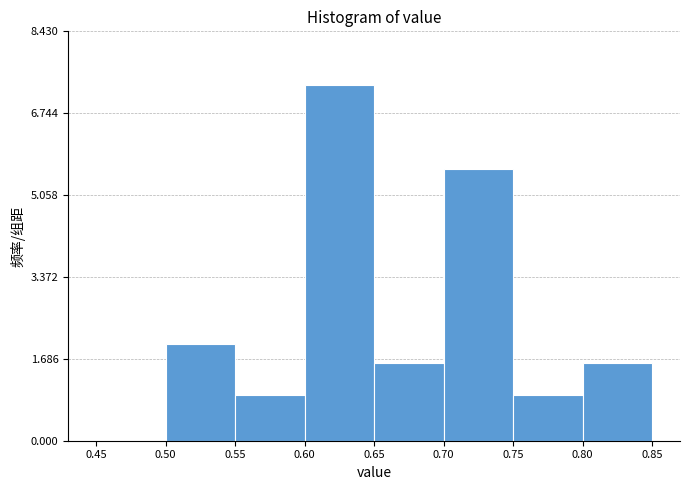

How tall is the bar that spans 0.80 to 0.85 on the x-axis? The values are not printed on the chart, so give them approximately, as read against the axis.

1.6